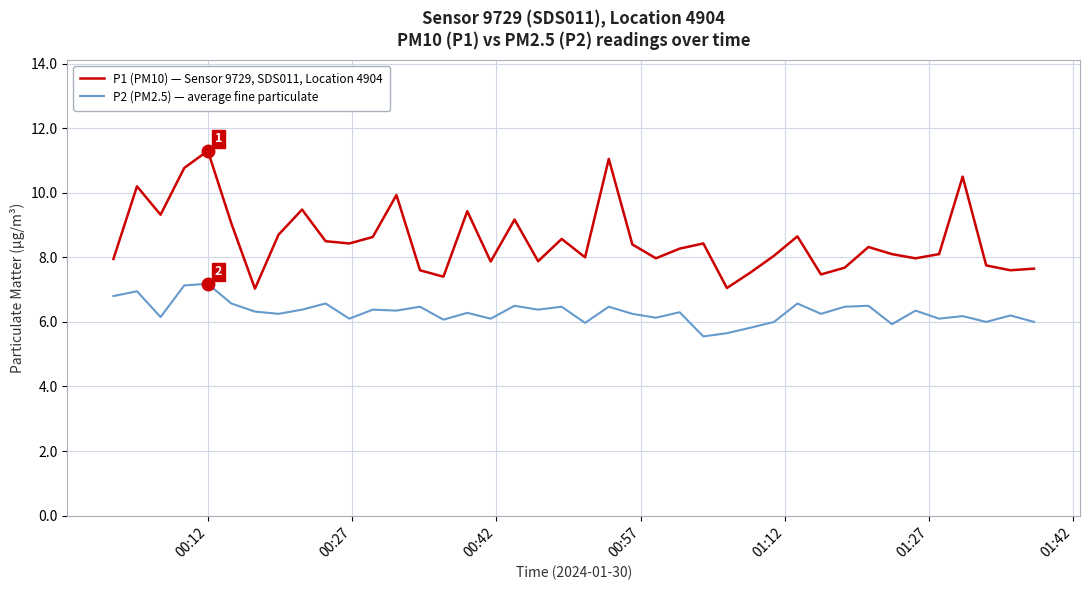

Rank the series by their average value, from highest to lowest.

P1 (PM10) — Sensor 9729, SDS011, Location 4904, P2 (PM2.5) — average fine particulate